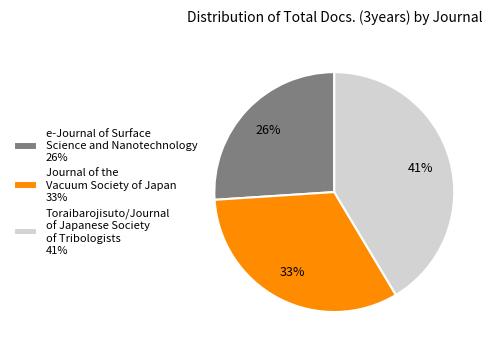

Which category has the smallest portion of the pie?

e-Journal of Surface Science and Nanotechnology